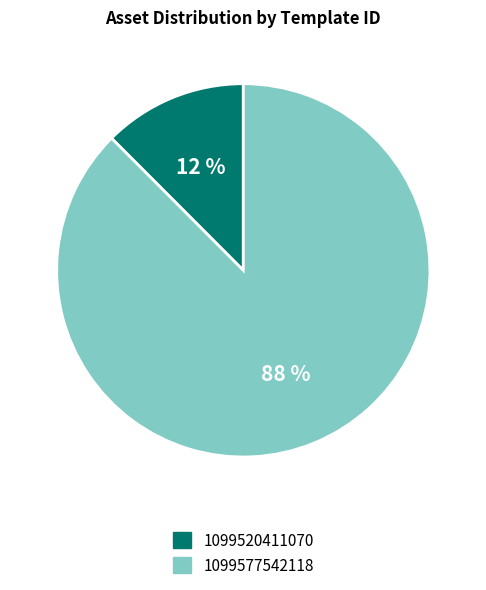

What is the smallest slice in the pie chart?

1099520411070